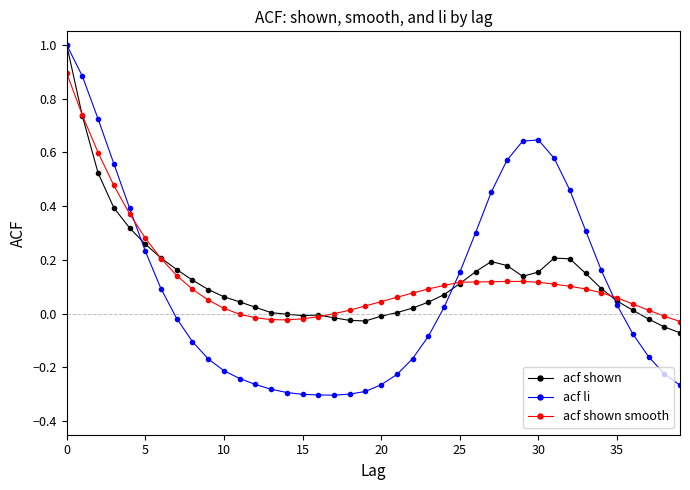

What is the difference between the maximum and minimum values in the acf shown series?

1.1